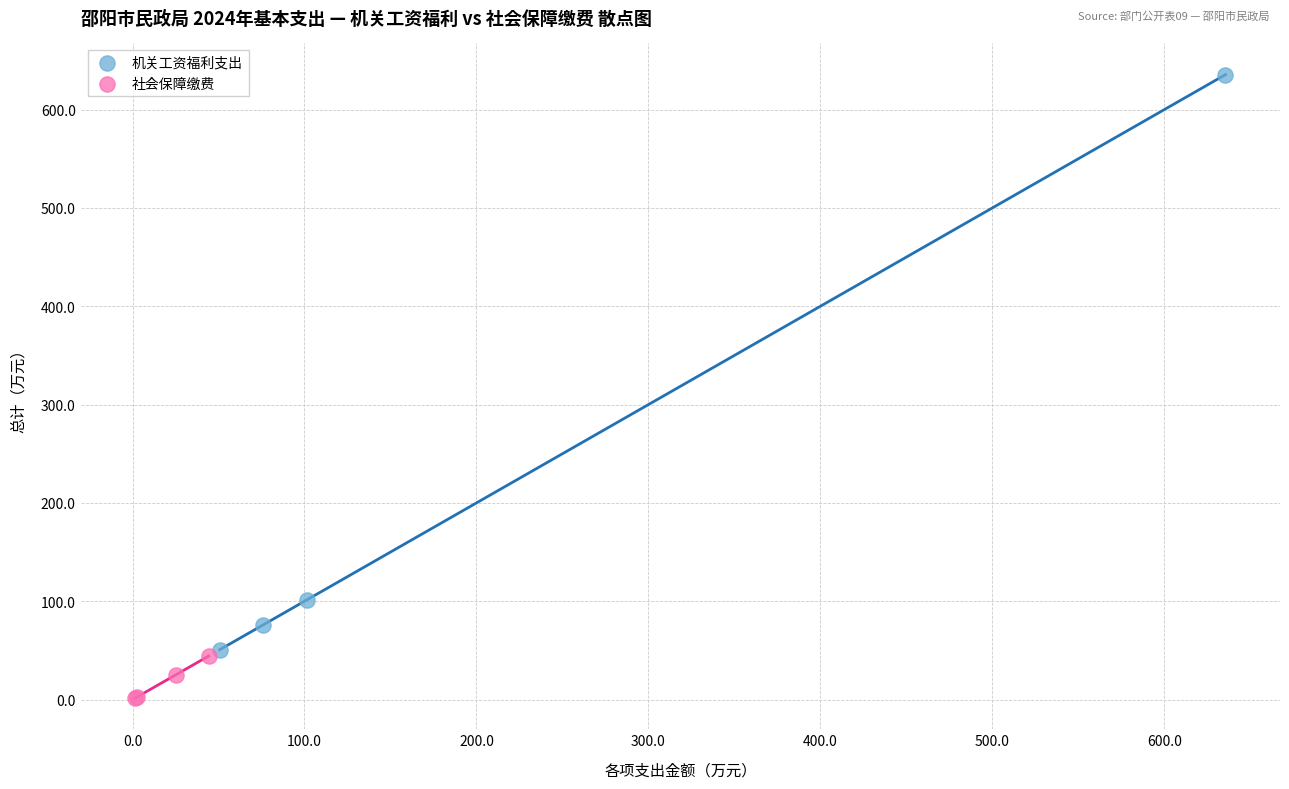

Which series reaches the maximum Y coordinate?

机关工资福利支出